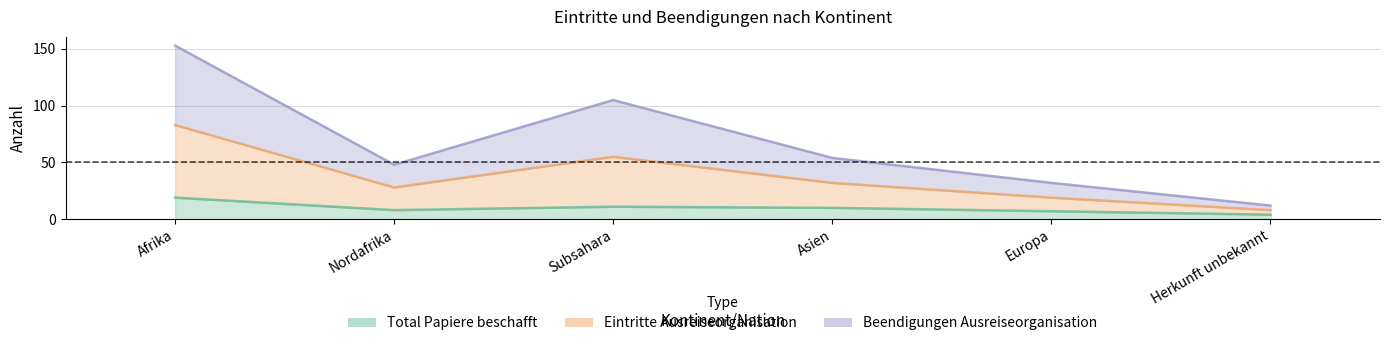

The Beendigungen Ausreiseorganisation series shows 37 at Nordafrika. True or false?

False